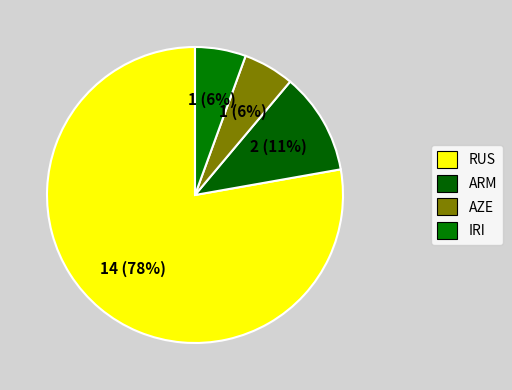

To the nearest percent, what percentage of the pie is AZE?

6%